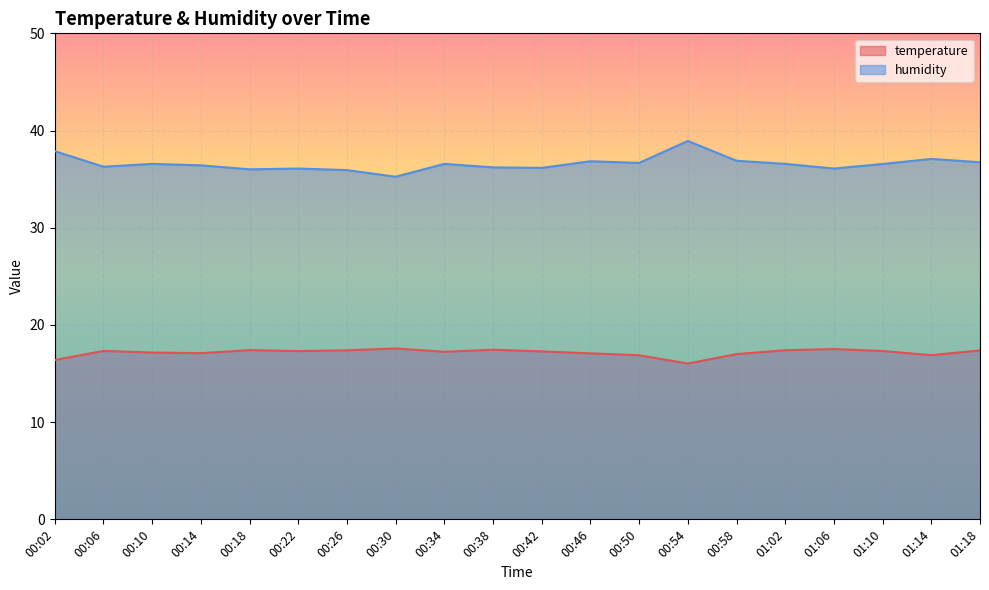

Rank the categories by temperature value from highest to lowest.

00:30, 01:06, 00:38, 00:18, 01:02, 00:26, 01:18, 00:06, 01:10, 00:22, 00:42, 00:34, 00:10, 00:14, 00:46, 00:58, 01:14, 00:50, 00:02, 00:54